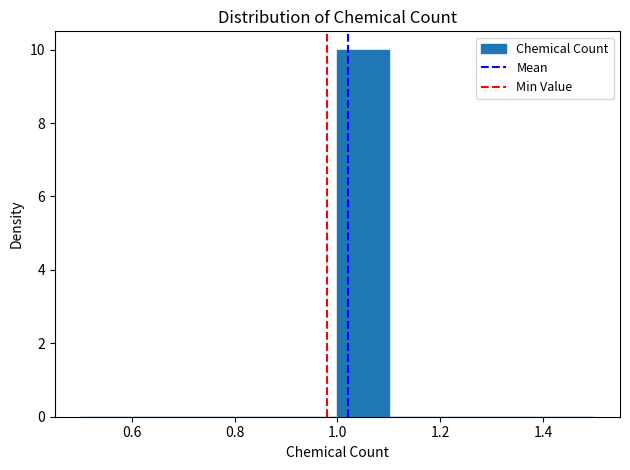

Reading left to right, transcribe this chart: for each bar, give the range it covers on the x-axis and its height. The values are not printed on the chart, so give them approximately, as read against the axis.

0.5 to 0.6: 0
0.6 to 0.7: 0
0.7 to 0.8: 0
0.8 to 0.9: 0
0.9 to 1.0: 0
1.0 to 1.1: 10
1.1 to 1.2: 0
1.2 to 1.3: 0
1.3 to 1.4: 0
1.4 to 1.5: 0